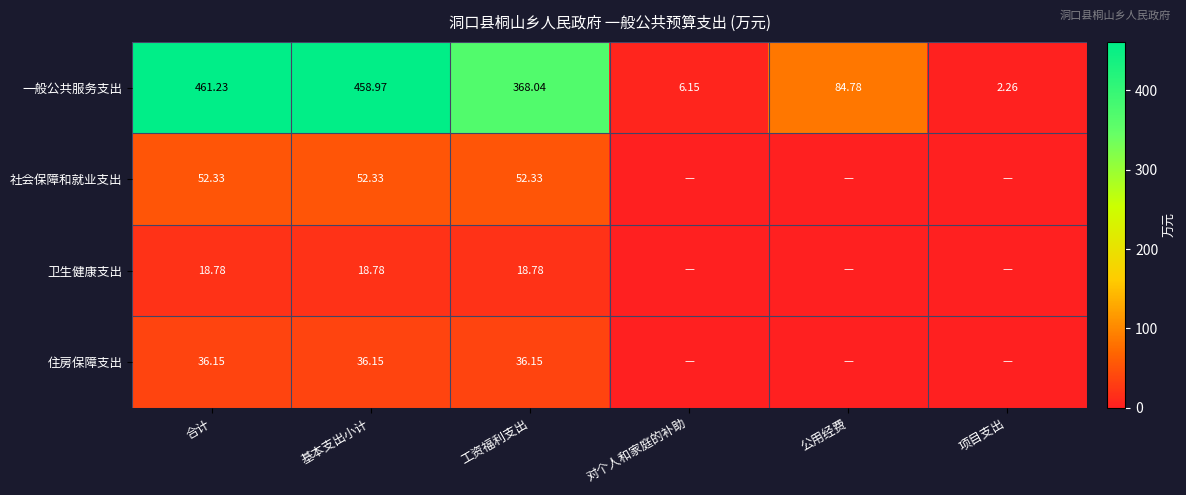

Rank the categories by 一般公共服务支出 value from lowest to highest.

项目支出, 对个人和家庭的补助, 公用经费, 工资福利支出, 基本支出小计, 合计